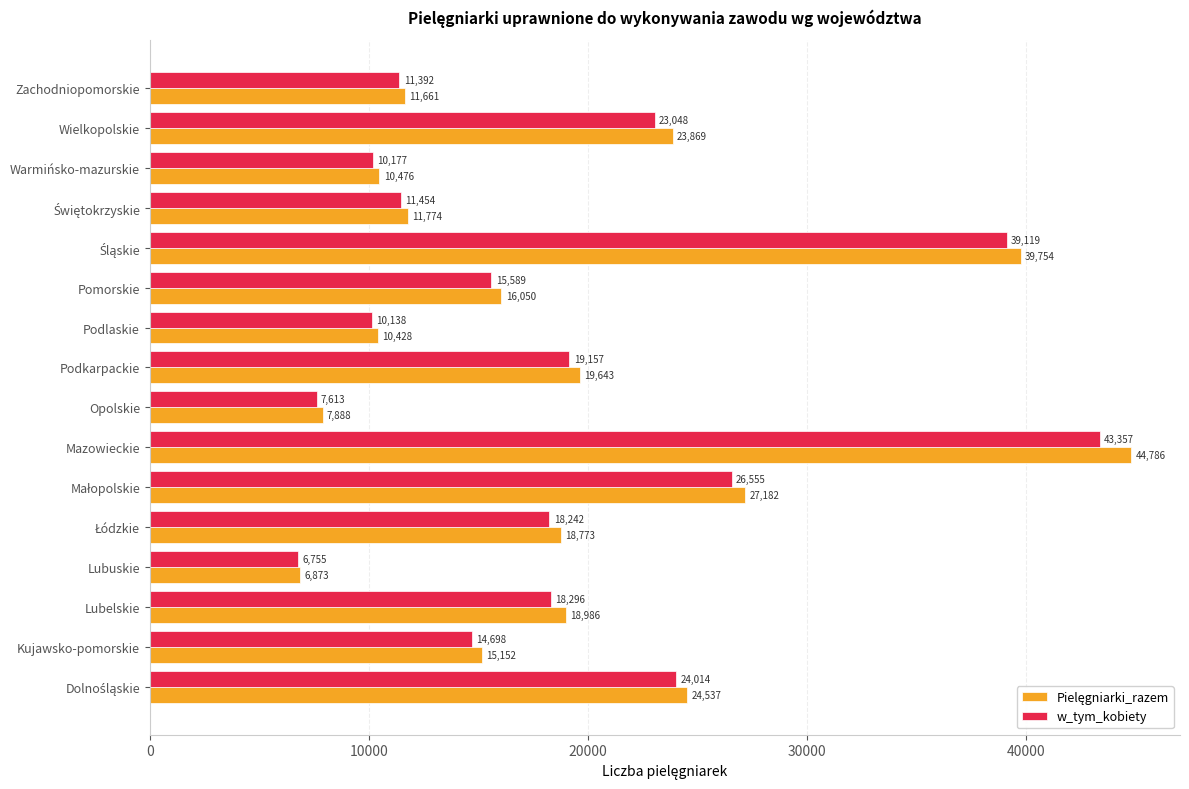

What is the spread (max minus min) of values at Opolskie?

275